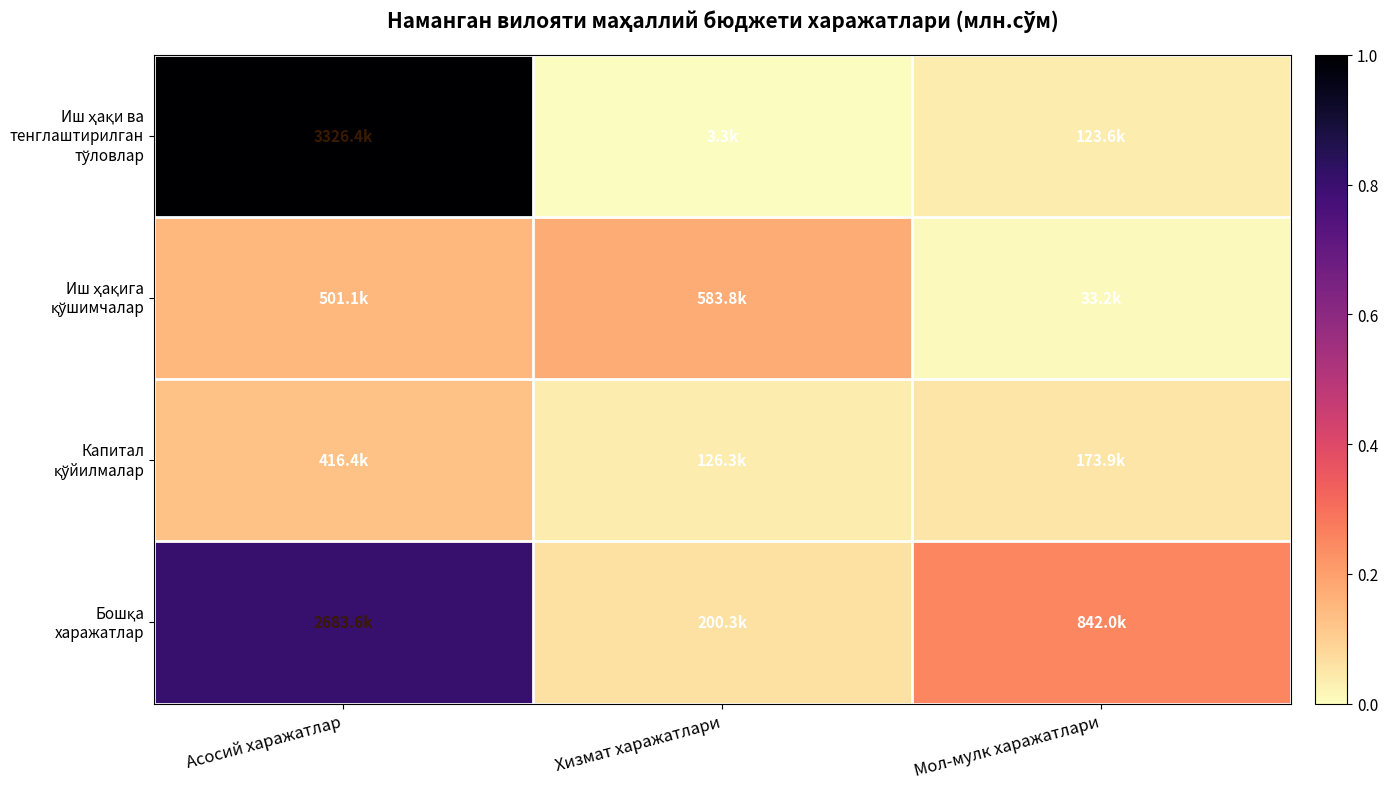

What is the spread (max minus min) of values at Хизмат харажатлари?

0.2